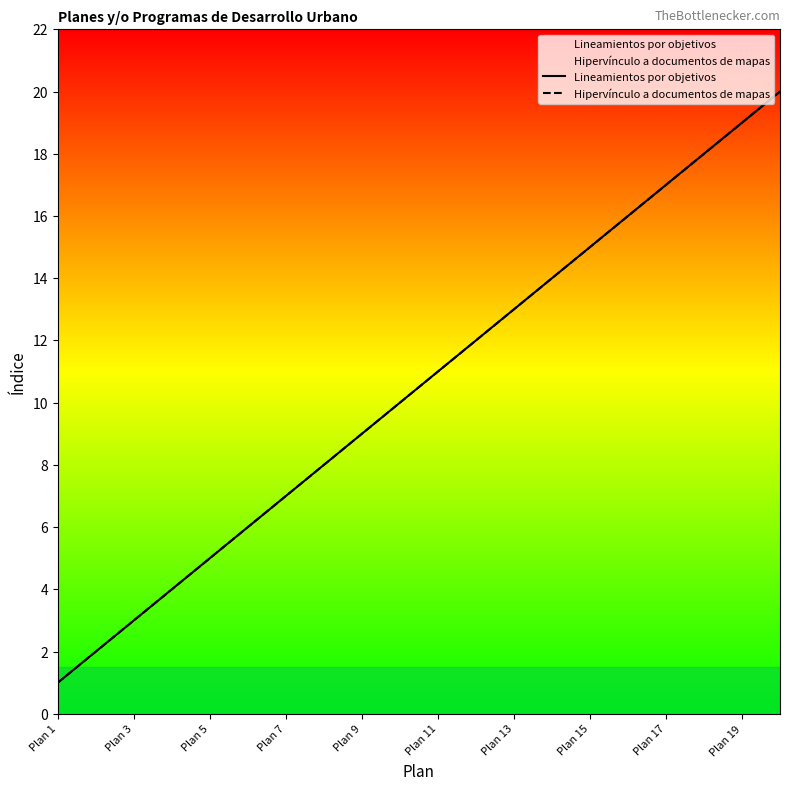

Is it true that Lineamientos por objetivos equals 6 at Plan 19?

False